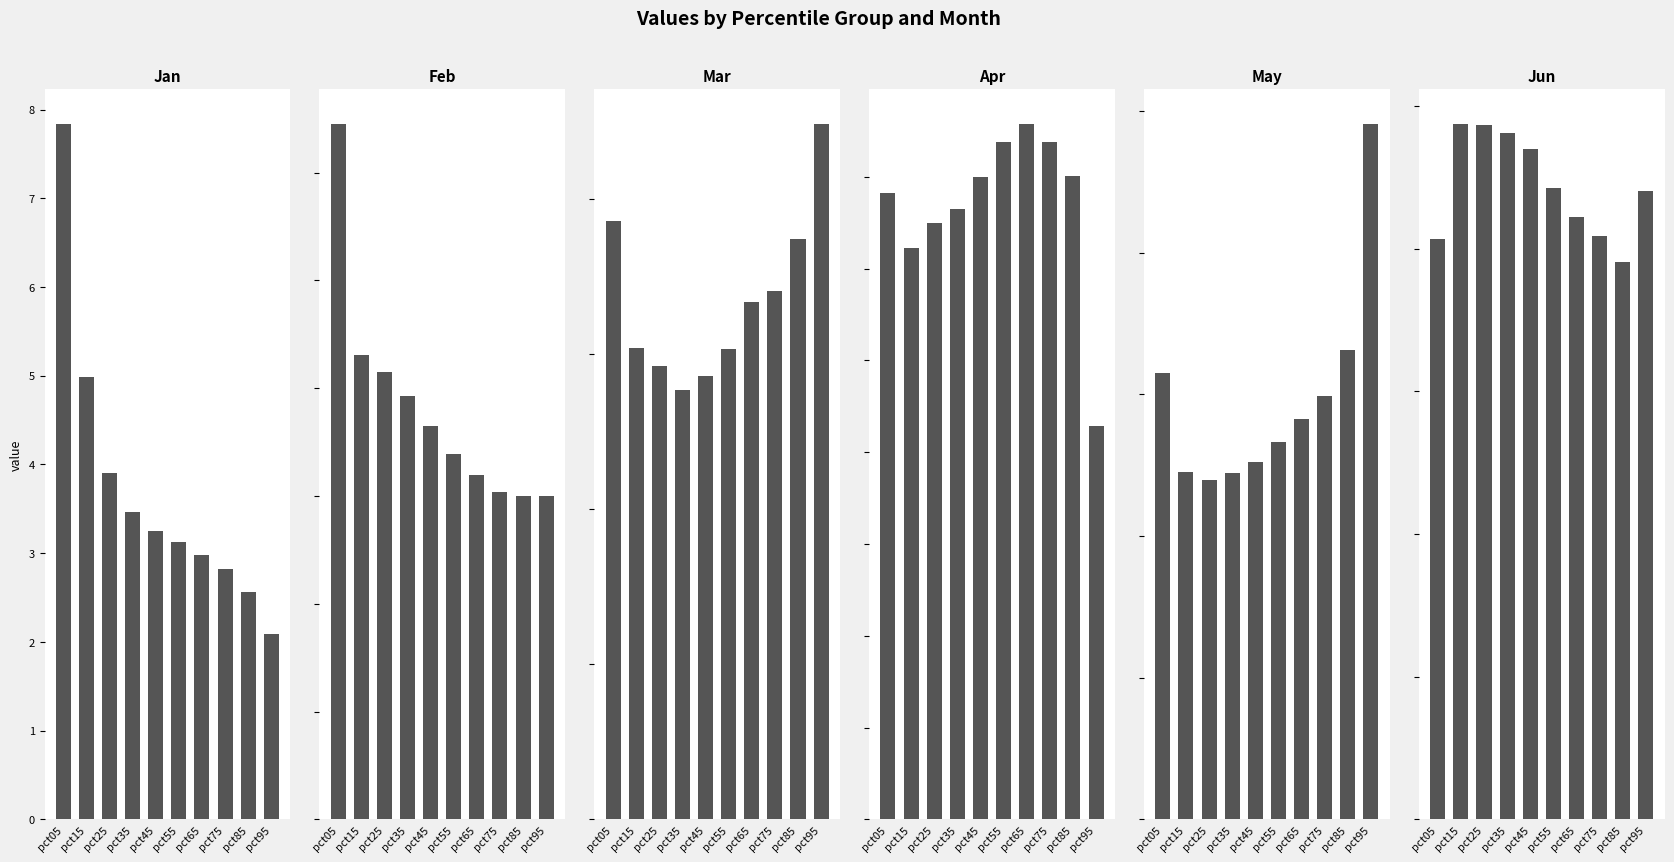

How many data points does each series have?

10